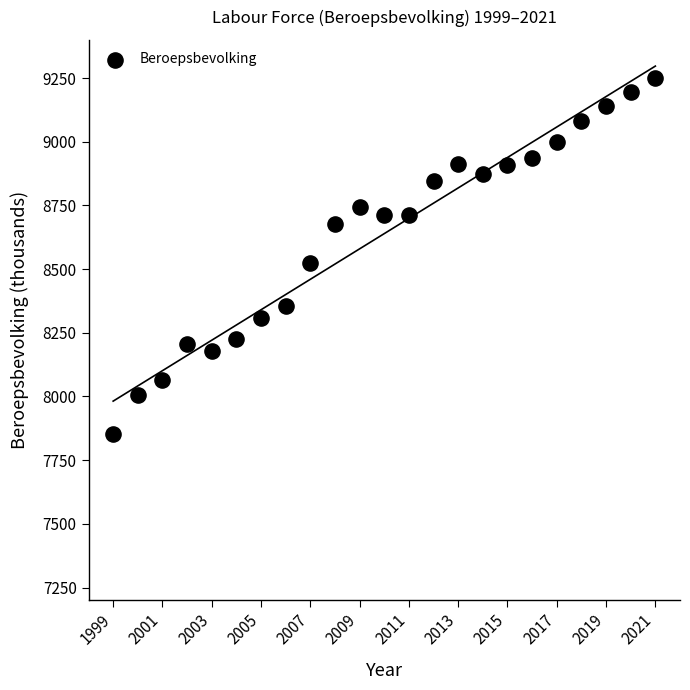

What is the range of X values (max minus min)?

22